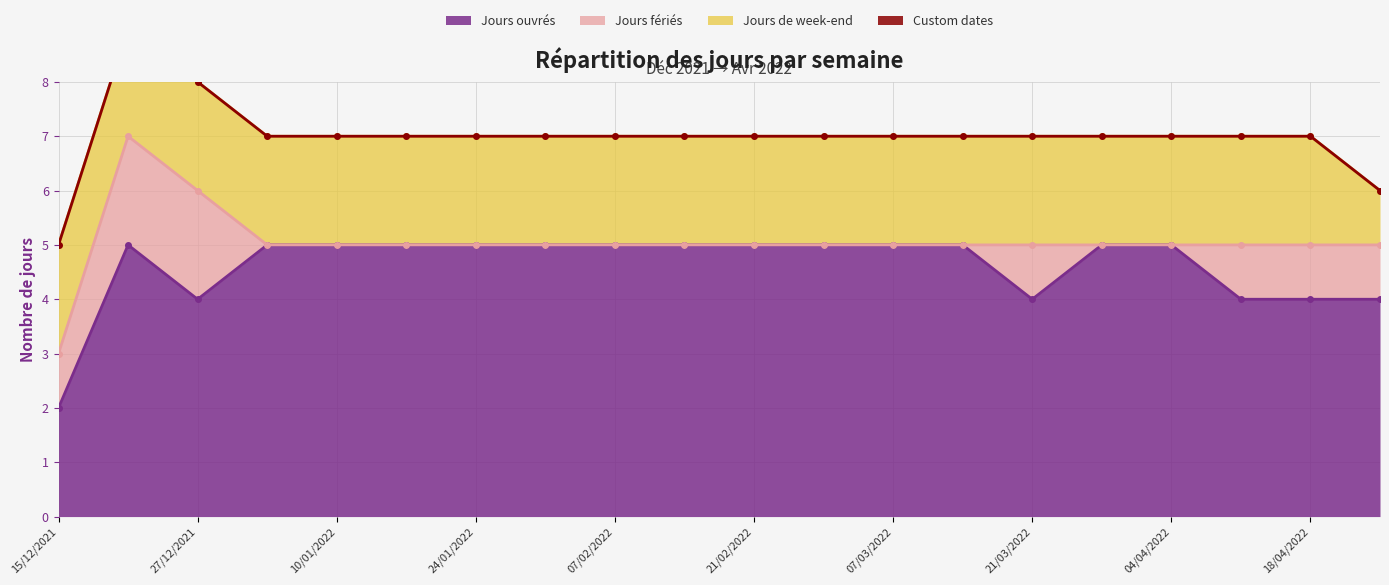

Reading right to left, list all the values displayed in this chart.

Jours ouvrés: 25/04/2022=4	18/04/2022=4	11/04/2022=4	04/04/2022=5	28/03/2022=5	21/03/2022=4	14/03/2022=5	07/03/2022=5	28/02/2022=5	21/02/2022=5	14/02/2022=5	07/02/2022=5	31/01/2022=5	24/01/2022=5	17/01/2022=5	10/01/2022=5	03/01/2022=5	27/12/2021=4	20/12/2021=5	15/12/2021=2
Jours fériés: 25/04/2022=1	18/04/2022=1	11/04/2022=1	04/04/2022=0	28/03/2022=0	21/03/2022=1	14/03/2022=0	07/03/2022=0	28/02/2022=0	21/02/2022=0	14/02/2022=0	07/02/2022=0	31/01/2022=0	24/01/2022=0	17/01/2022=0	10/01/2022=0	03/01/2022=0	27/12/2021=2	20/12/2021=2	15/12/2021=1
Jours de week-end: 25/04/2022=1	18/04/2022=2	11/04/2022=2	04/04/2022=2	28/03/2022=2	21/03/2022=2	14/03/2022=2	07/03/2022=2	28/02/2022=2	21/02/2022=2	14/02/2022=2	07/02/2022=2	31/01/2022=2	24/01/2022=2	17/01/2022=2	10/01/2022=2	03/01/2022=2	27/12/2021=2	20/12/2021=2	15/12/2021=2
Custom dates: 25/04/2022=0	18/04/2022=0	11/04/2022=0	04/04/2022=0	28/03/2022=0	21/03/2022=0	14/03/2022=0	07/03/2022=0	28/02/2022=0	21/02/2022=0	14/02/2022=0	07/02/2022=0	31/01/2022=0	24/01/2022=0	17/01/2022=0	10/01/2022=0	03/01/2022=0	27/12/2021=0	20/12/2021=0	15/12/2021=0